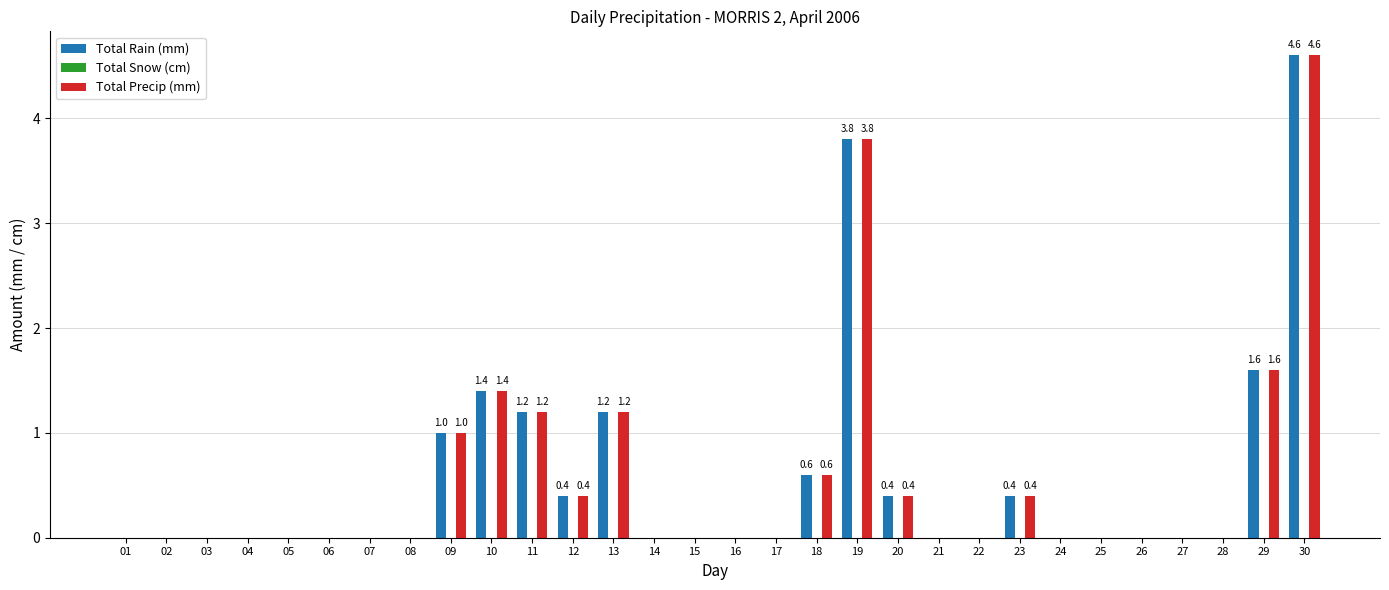

How many groups of bars are there?

30